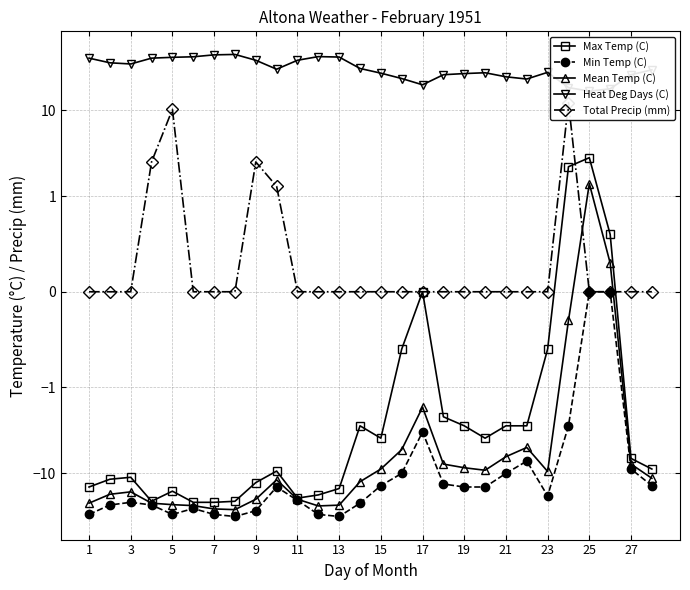

What is the sum of all Max Temp (C) values?

-245.7